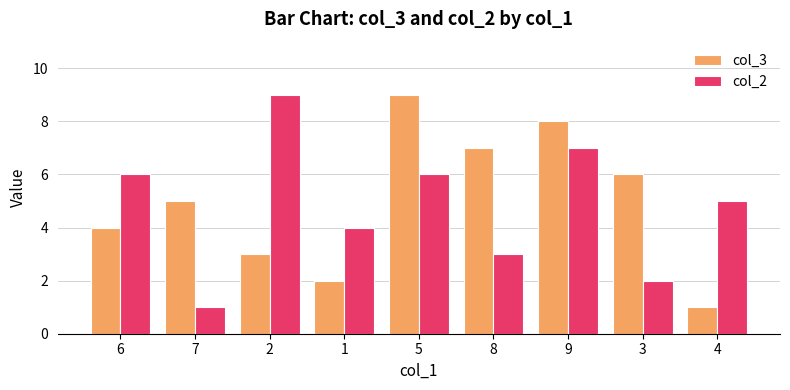

What is the difference between the col_3 values at 2 and 7?

2